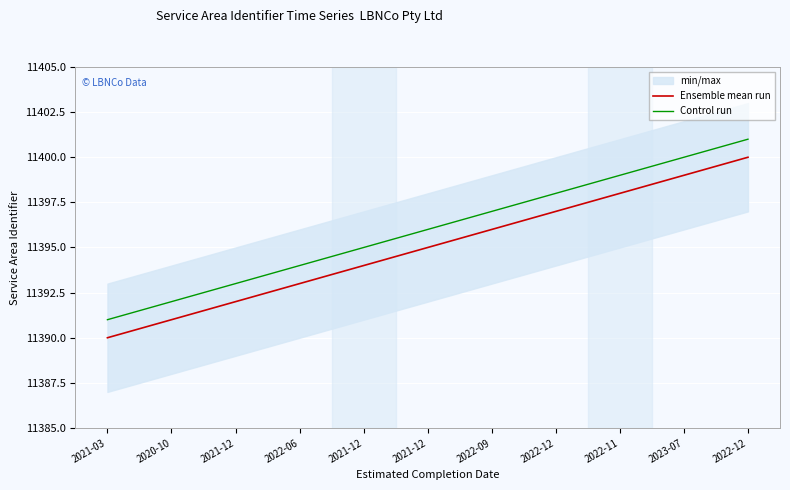

What is the approximate value of Ensemble mean run at 2023-07?

11399